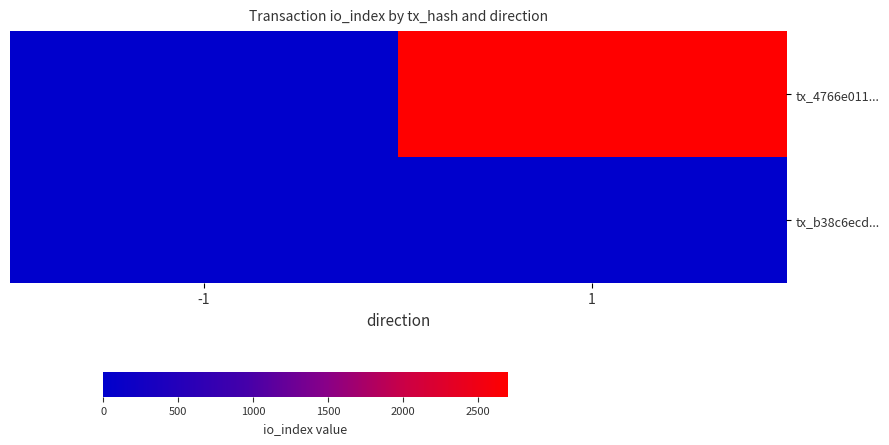

Which series has the largest total across all categories?

tx_4766e011...